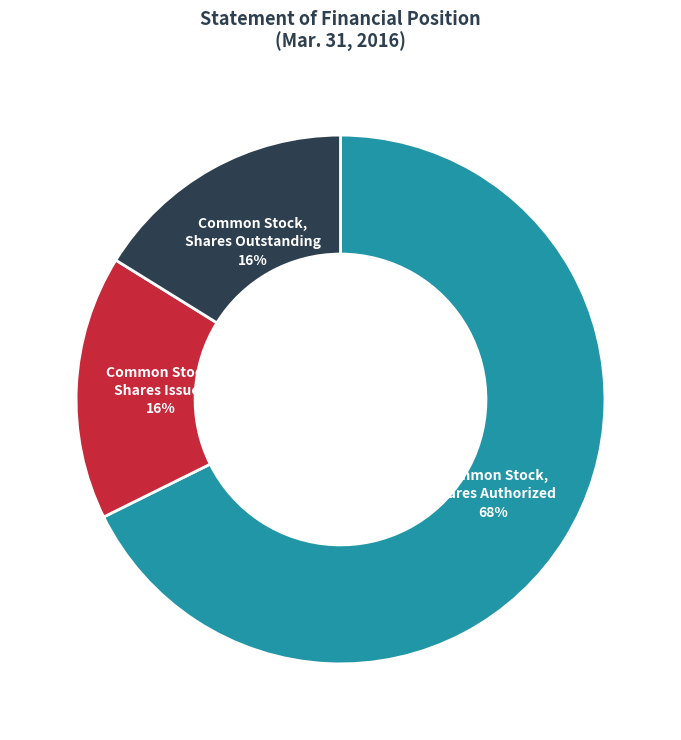

Does Common Stock, Shares Authorized represent more than half of the total?

Yes